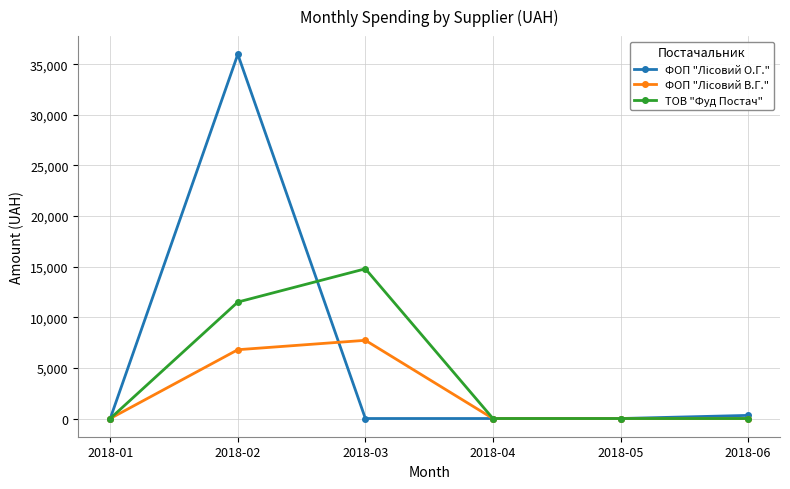

At how many categories does at least one series exceed 3958?

2